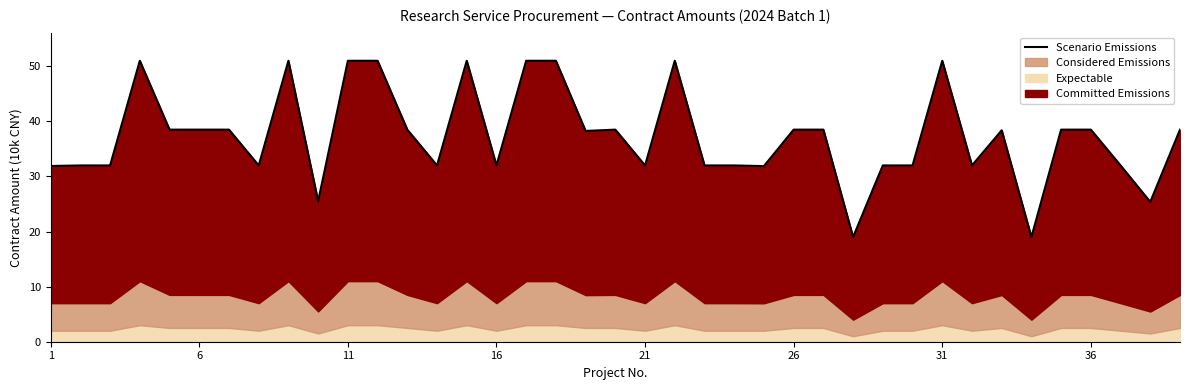

Does the chart display data point markers on the line(s)?

No